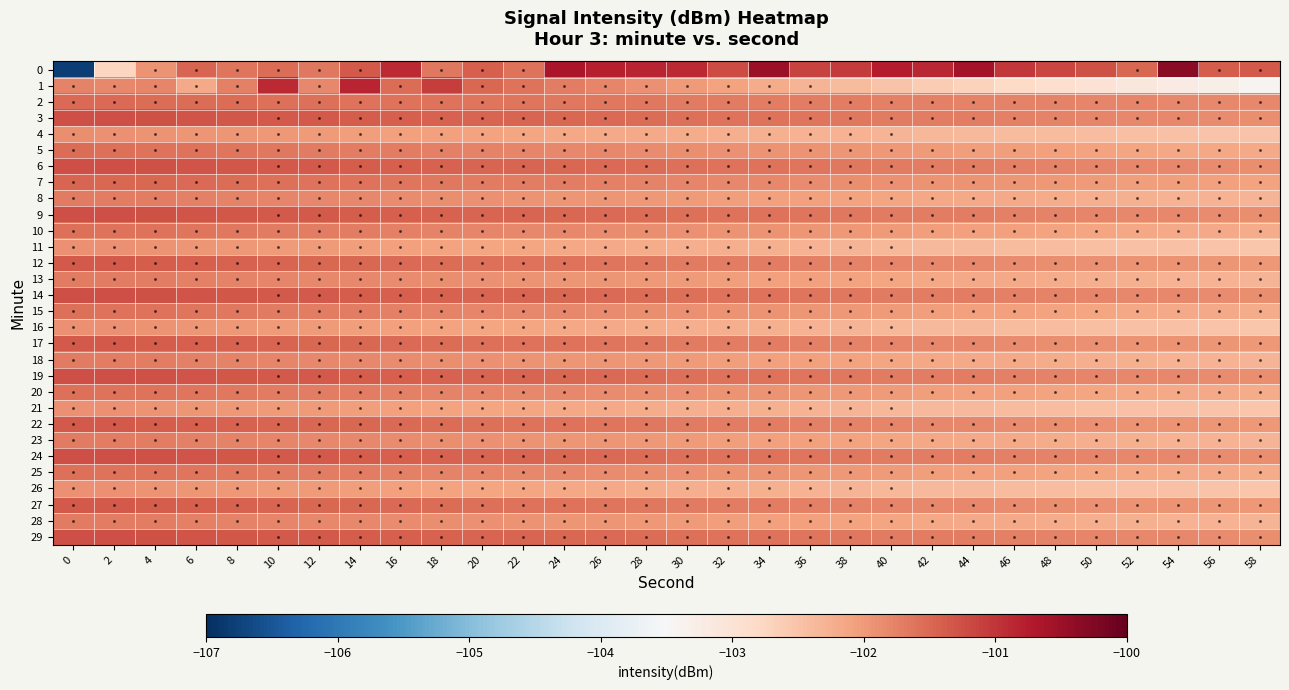

What is the difference between the highest and lowest values at 36?

1.2